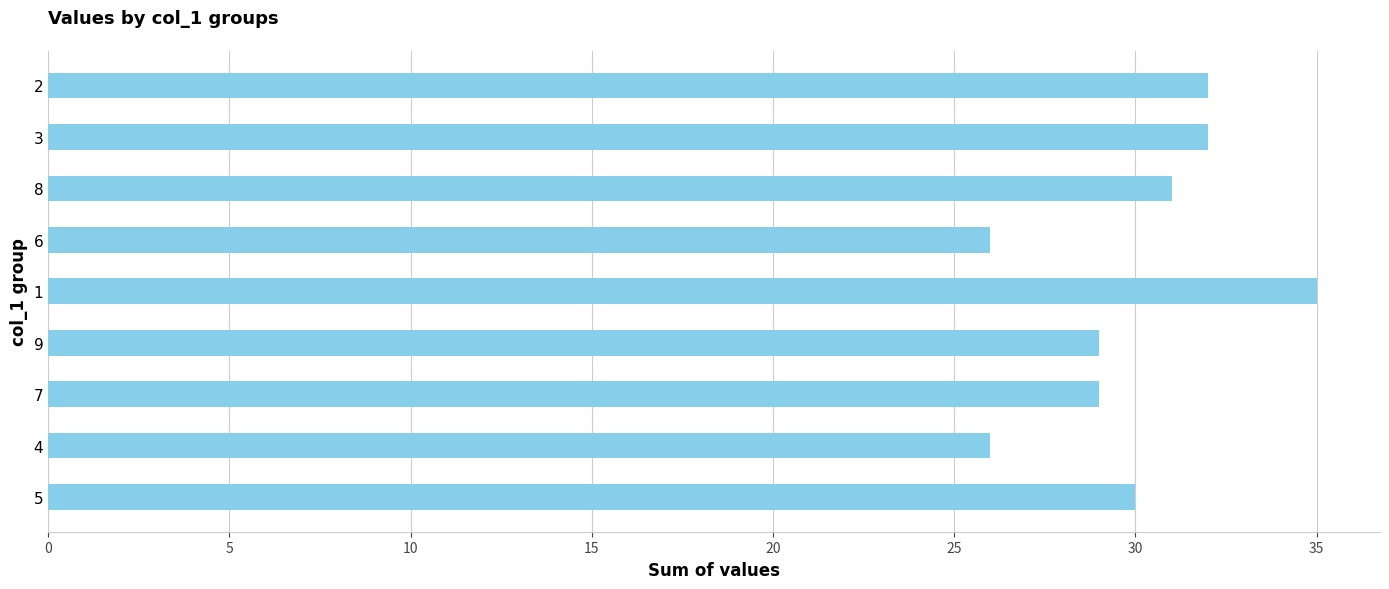

Reading bottom to top, list all the values displayed in this chart.

30	26	29	29	35	26	31	32	32